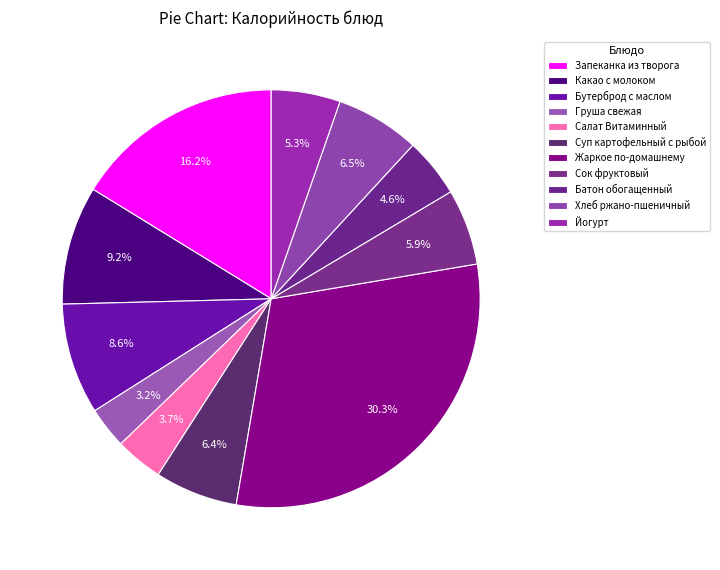

Combined, do Груша свежая and Жаркое по-домашнему account for over 50%?

No